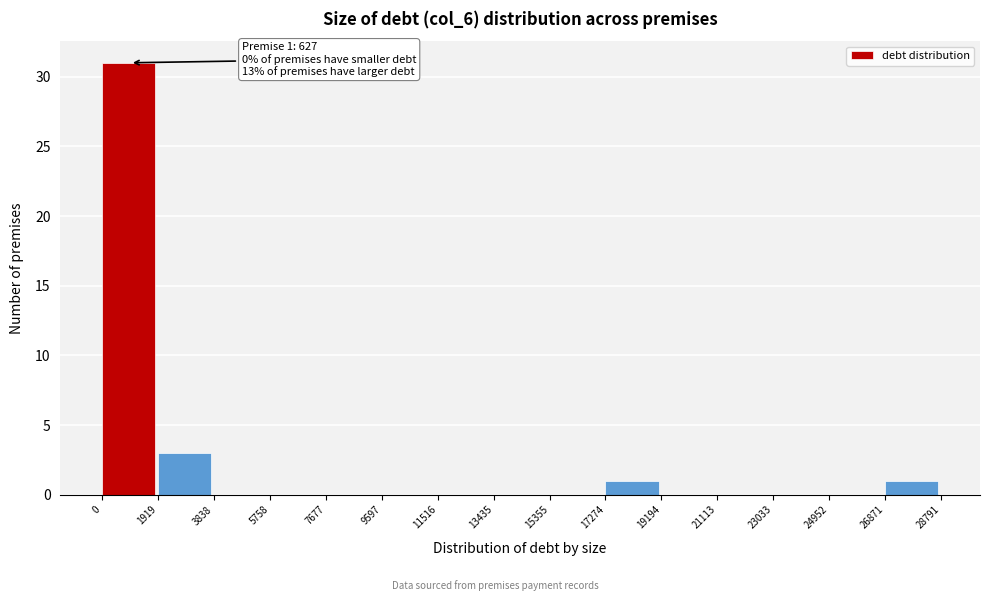

Over which range of the x-axis is the bar tallest?

0 to 1919